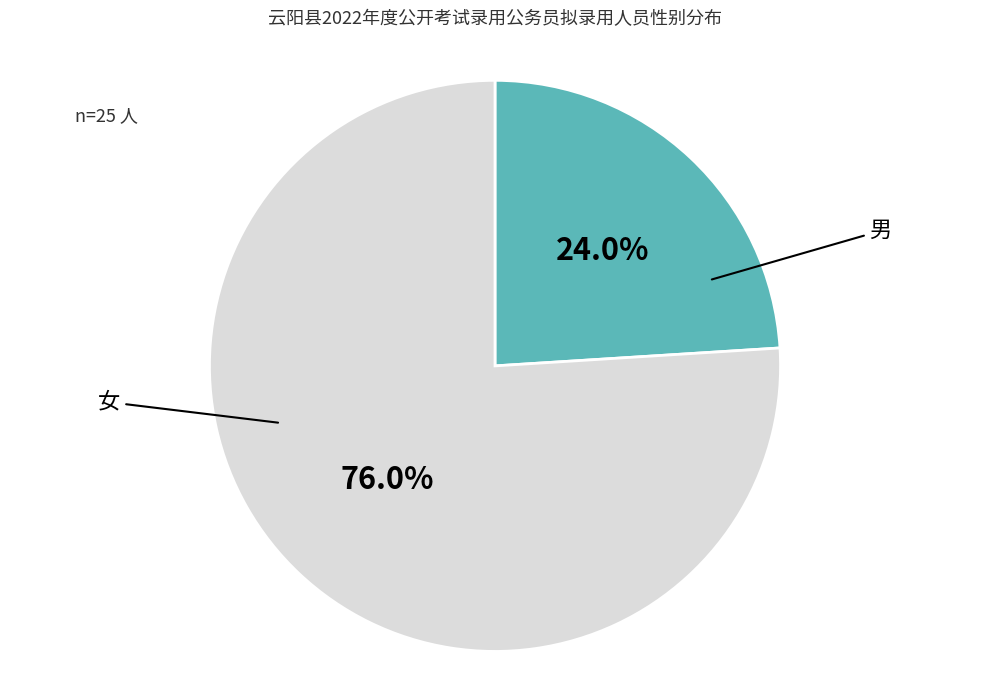

Is there any slice that represents more than half of the pie?

Yes